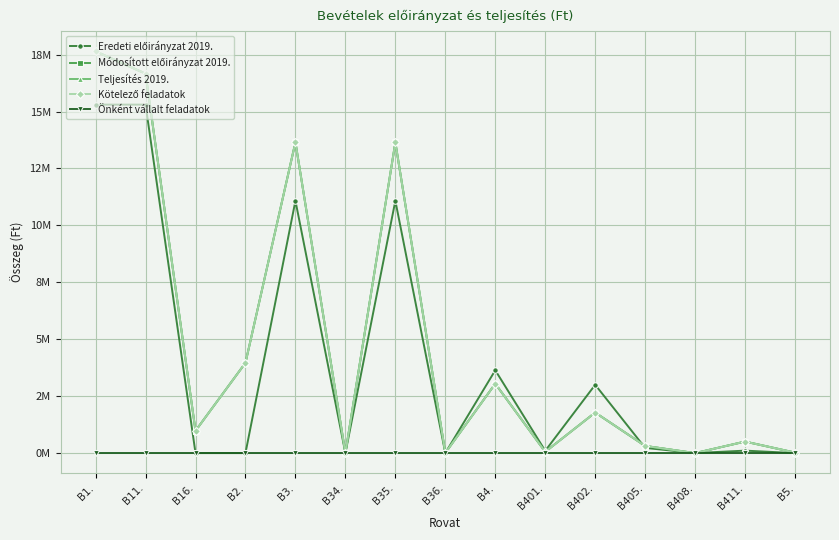

True or false: Önként vállalt feladatok and Módosított előirányzat 2019. cross at least once.

False